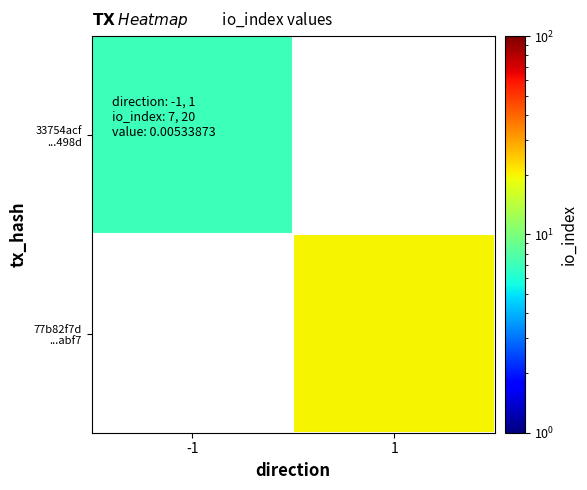

What is the smallest value displayed?

7.0